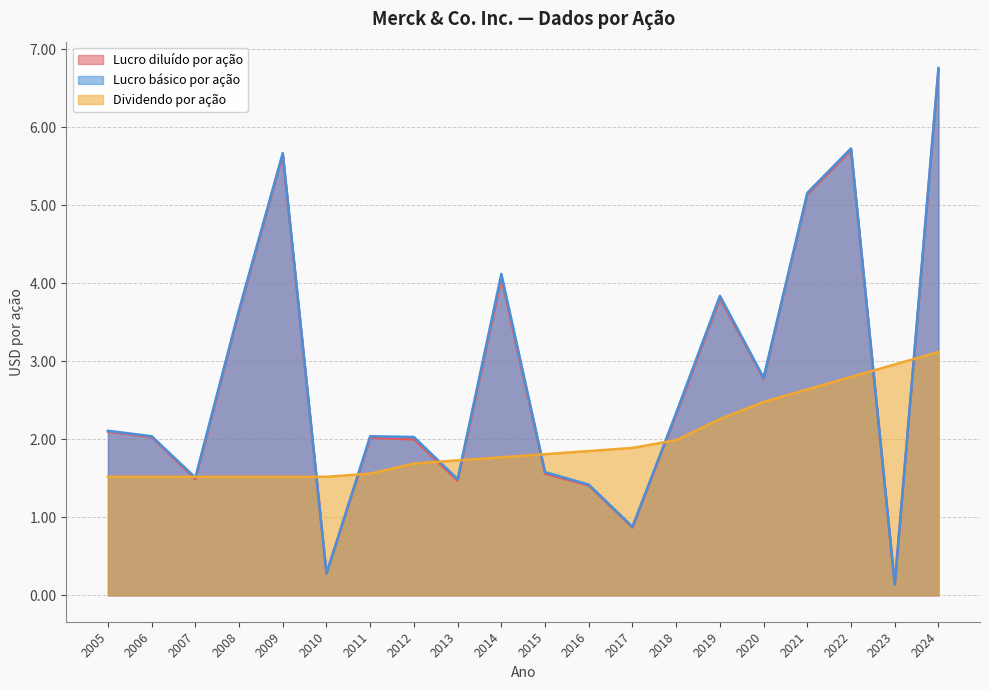

At which category does the chart reach its peak across all series?

2024